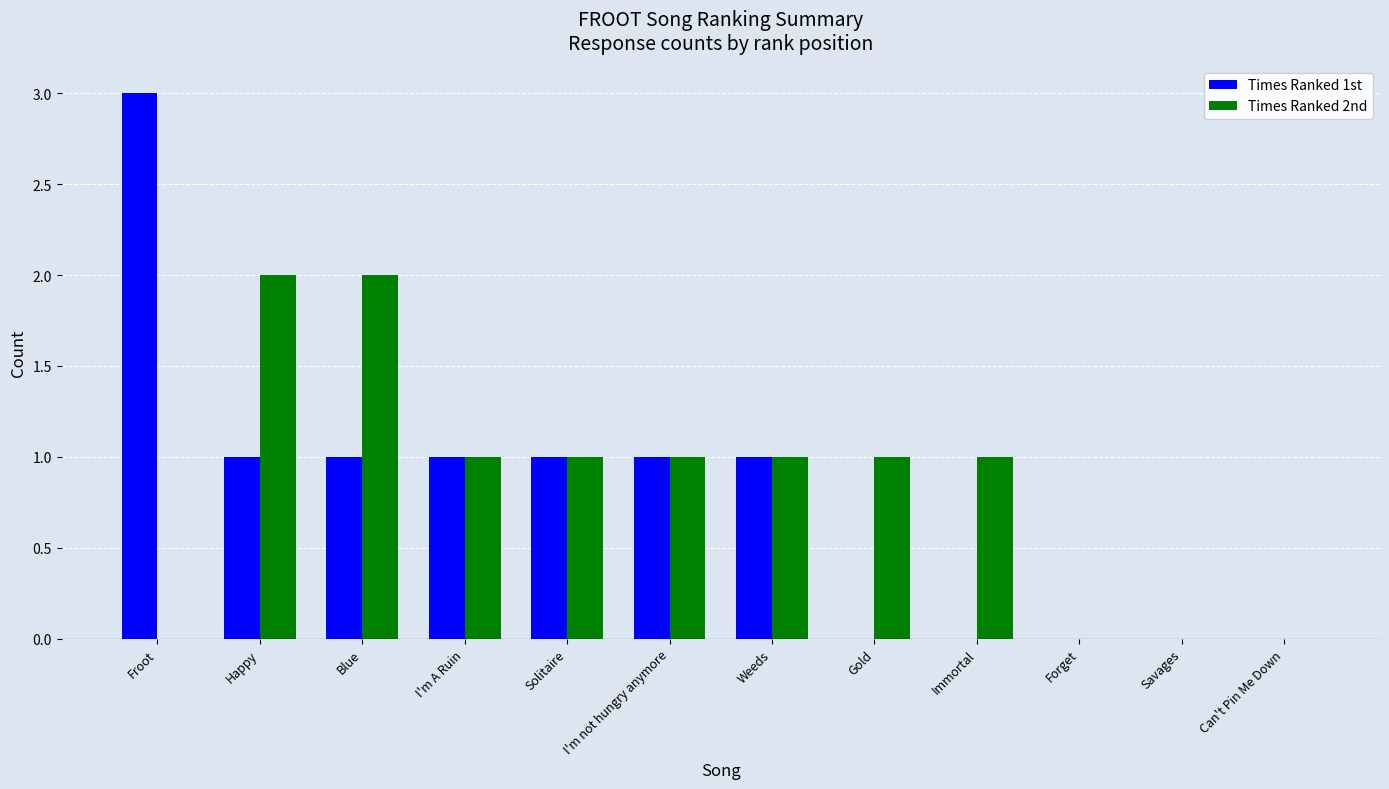

The value of Times Ranked 2nd at Weeds is 1. True or false?

True